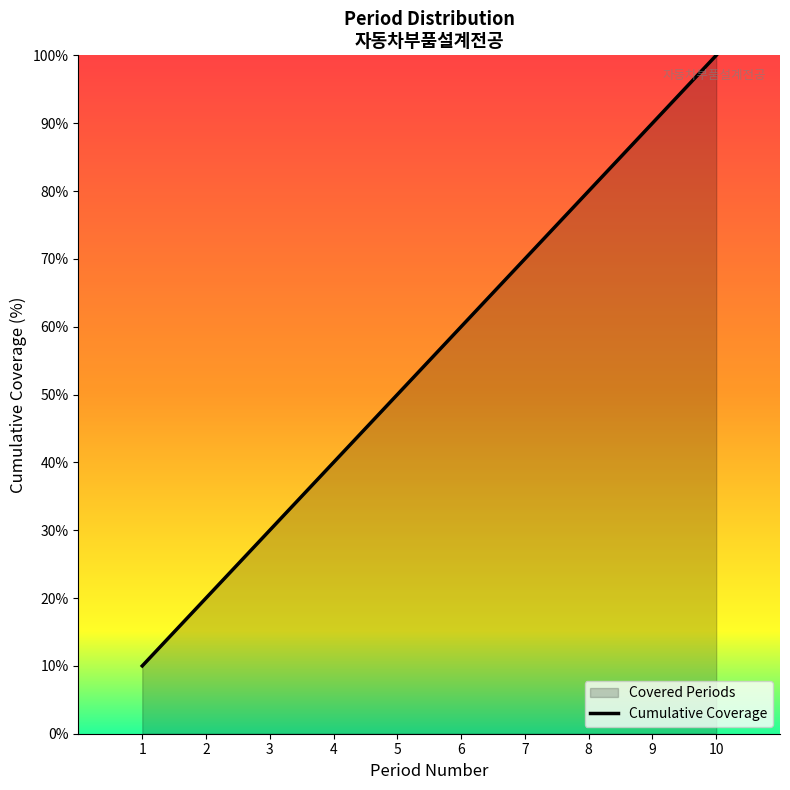

Is it true that the value at 5 is 81?

False